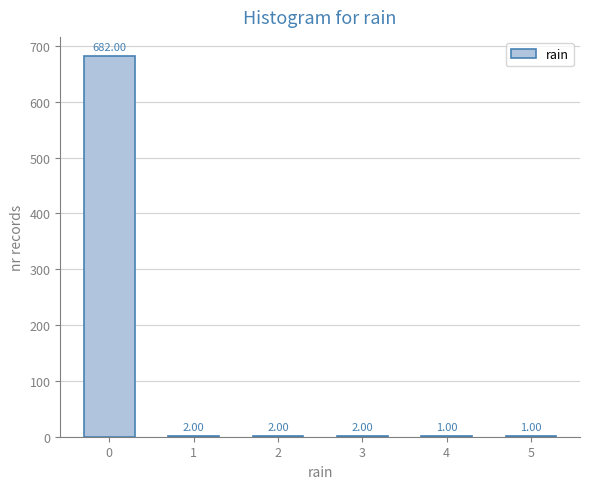

What is the ratio of the value at 0 to the value at 3?

341.0